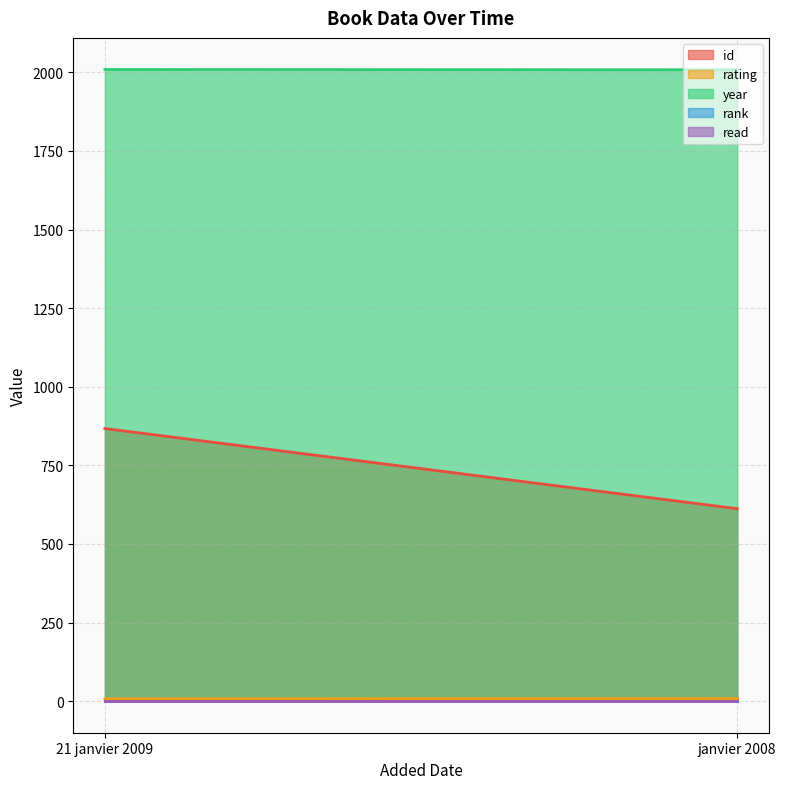

Which category has the highest value in the id series?

21 janvier 2009